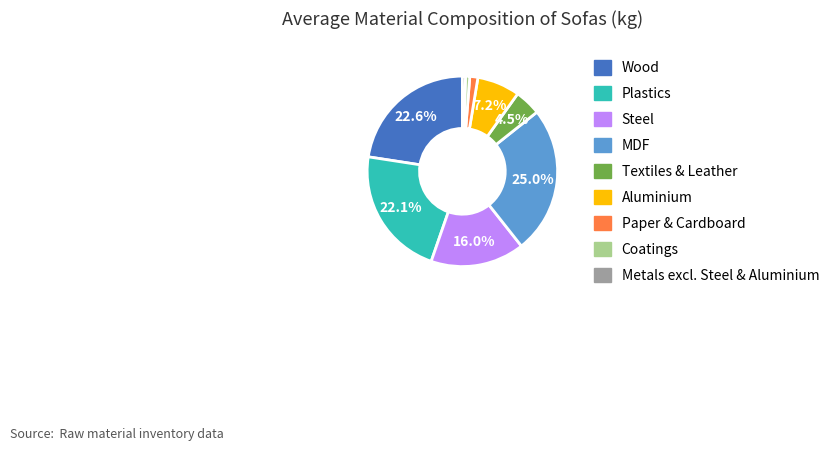

Is the sum of Steel and Textiles & Leather greater than half?

No